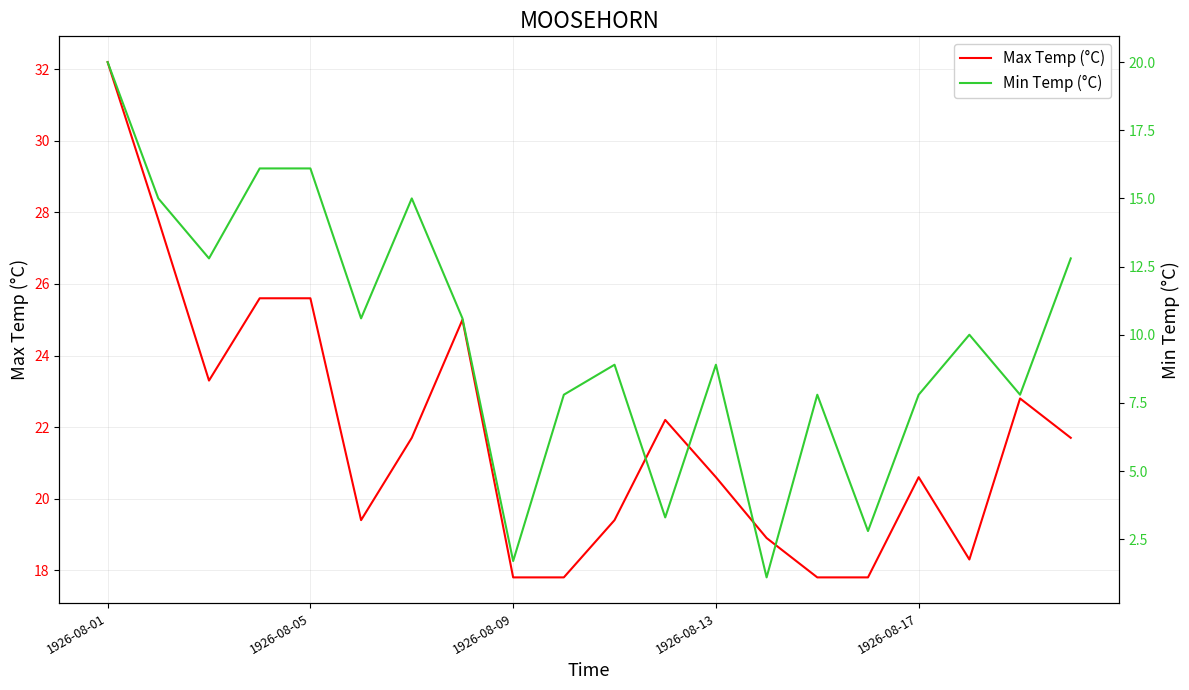

What is the spread (max minus min) of values at 18?

15.0